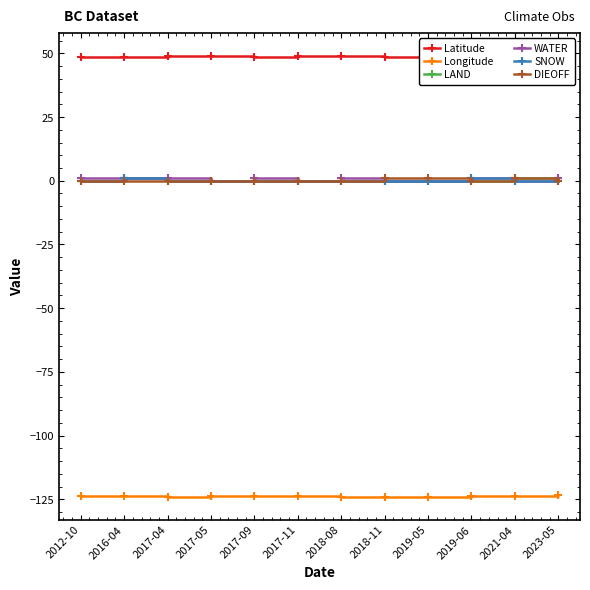

Which series has the largest range (max minus min)?

LAND